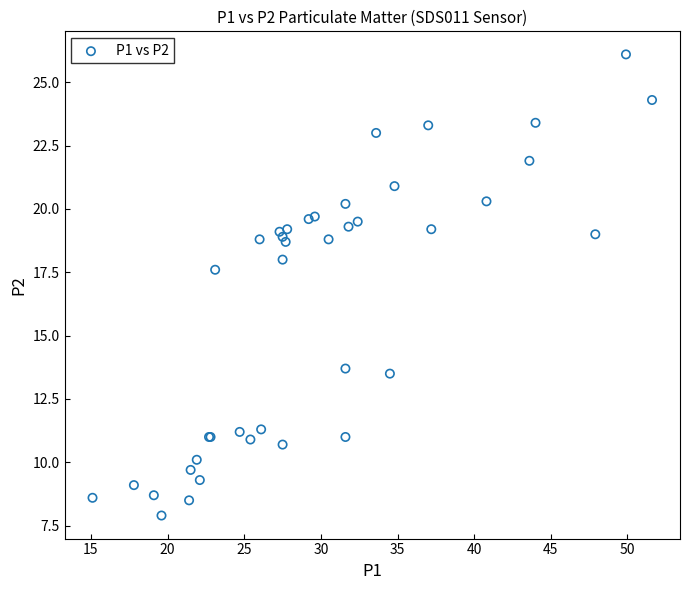

What Y value in the scatter plot is closest to 17?

17.6